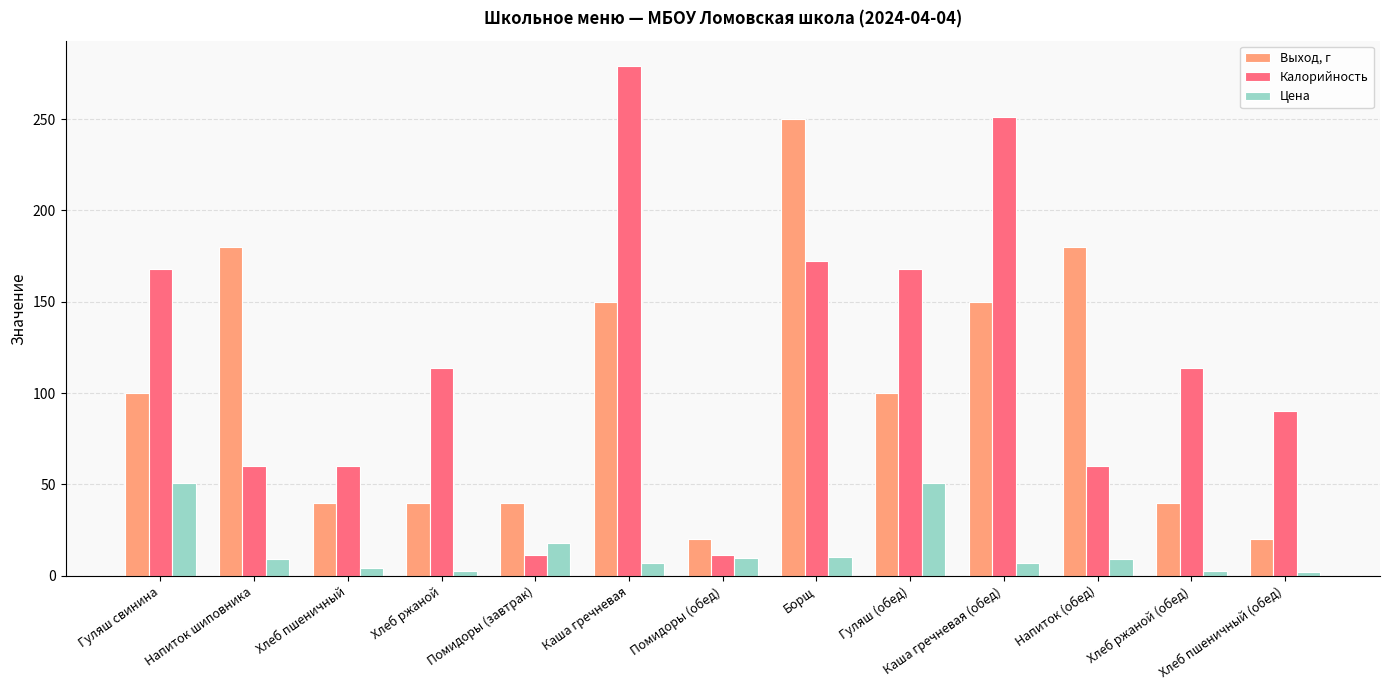

Between Помидоры (обед) and Каша гречневая (обед), which series saw the biggest shift?

Калорийность